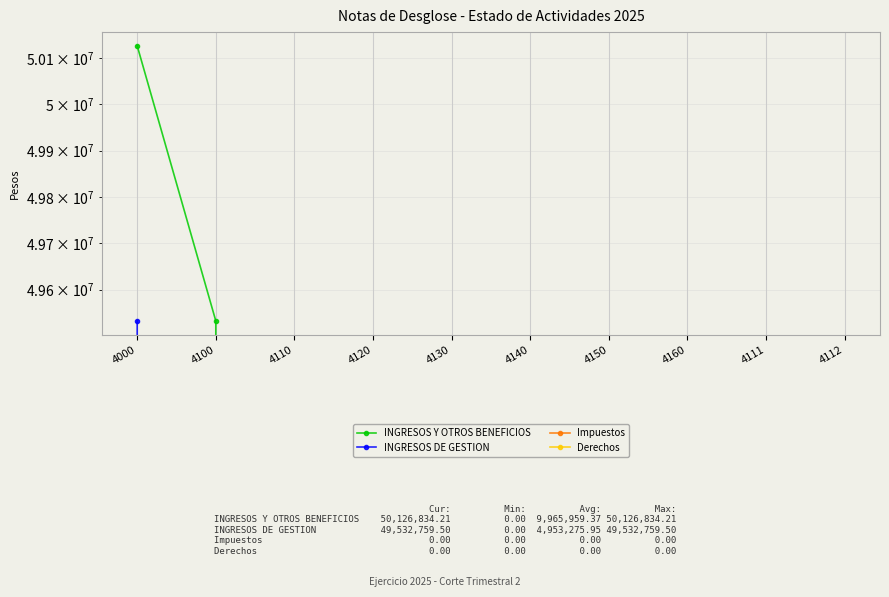

At which label is INGRESOS Y OTROS BENEFICIOS closest to 25063417?

4100